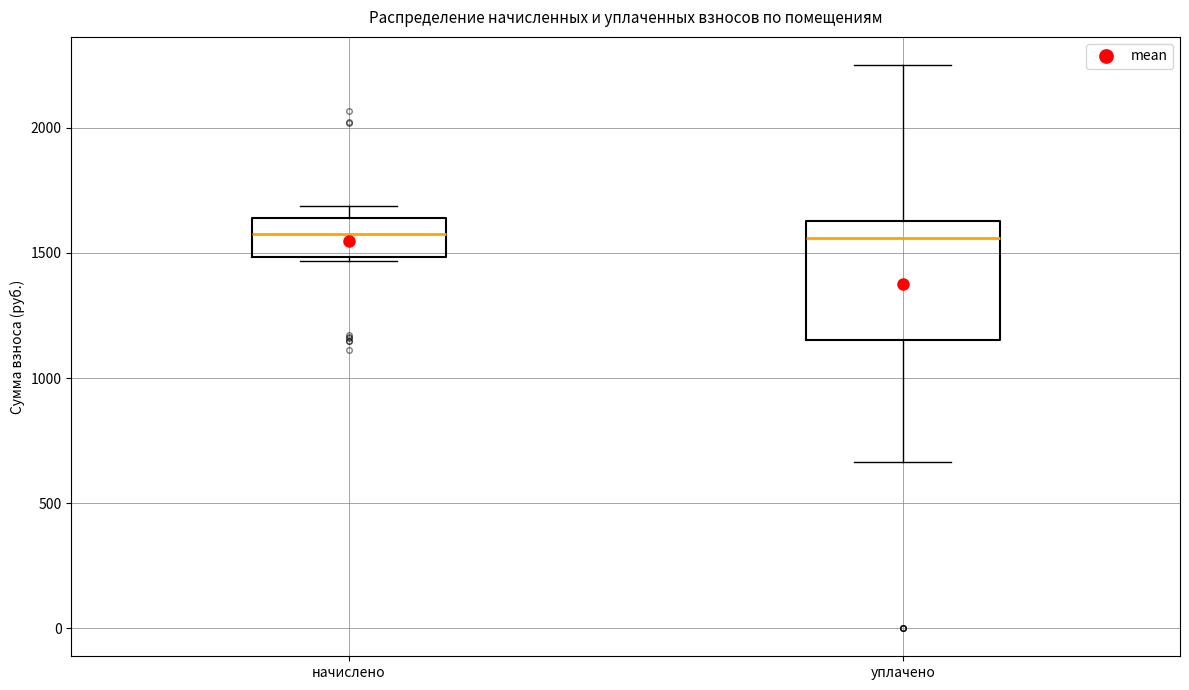

Reading left to right, read every box against the y-axis: the position of its median line, the range the box covers, and the ends of its whiskers. The values are not printed on the chart, so give them approximately, as read against the axis.

начислено: median 1600, box 1500 to 1650, whiskers 1450 to 1700
уплачено: median 1550, box 1150 to 1650, whiskers 650 to 2250